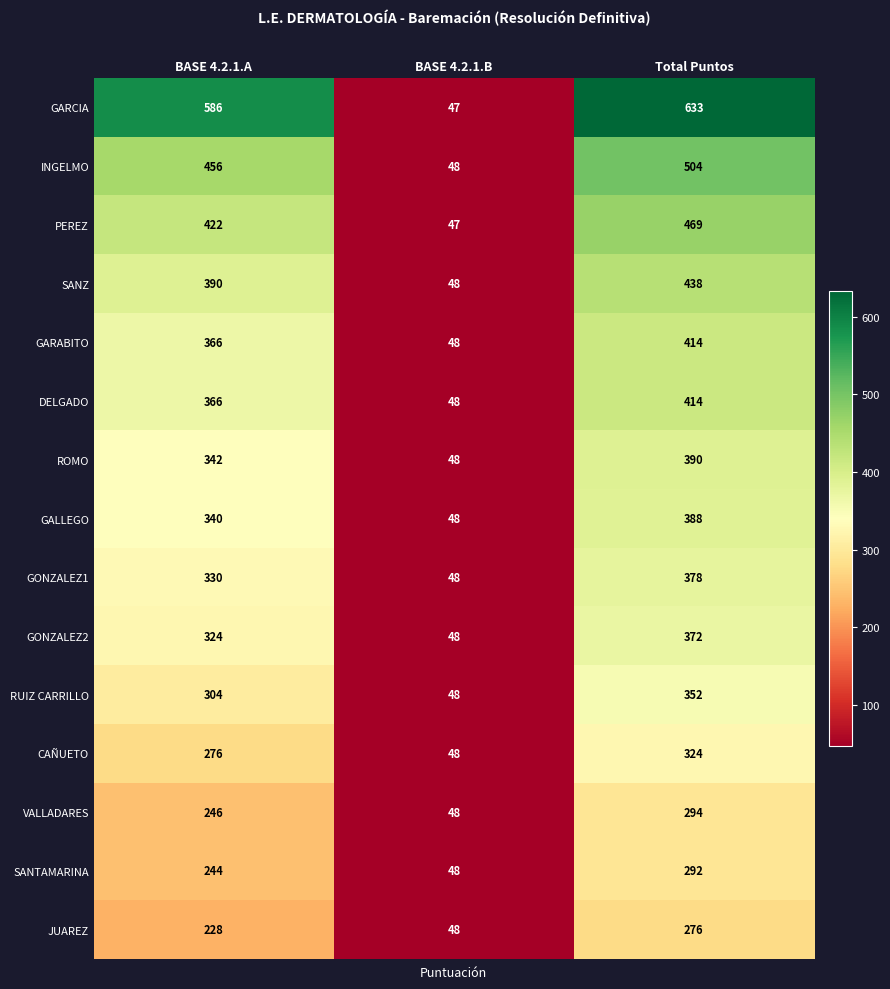

Is it true that SANZ equals 390 at BASE 4.2.1.A?

True